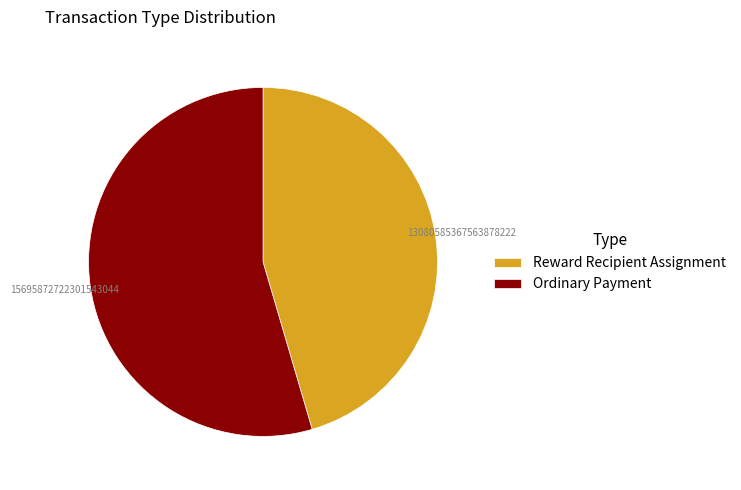

What is the ratio of the value at Ordinary Payment to the value at Reward Recipient Assignment?

1.2